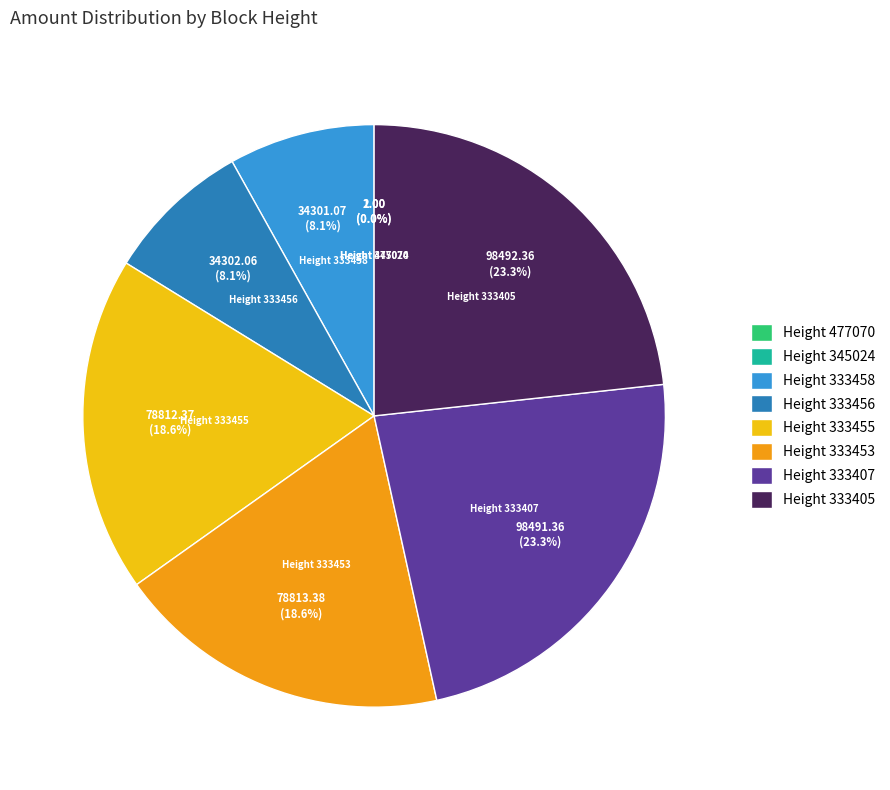

Does any single category account for the majority?

No